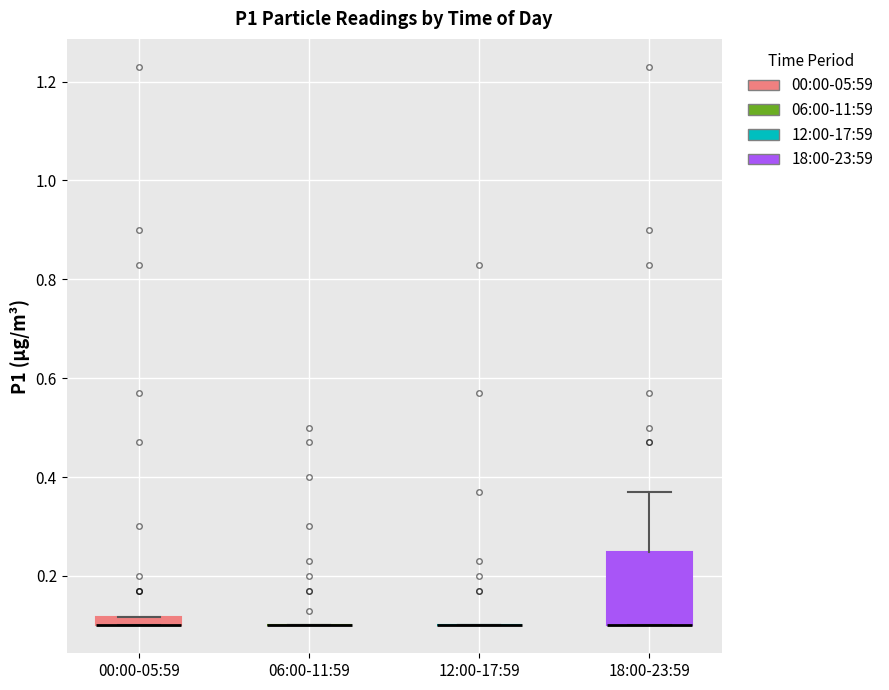

Which box is the tallest, from its lower edge to its upper edge?

18:00-23:59